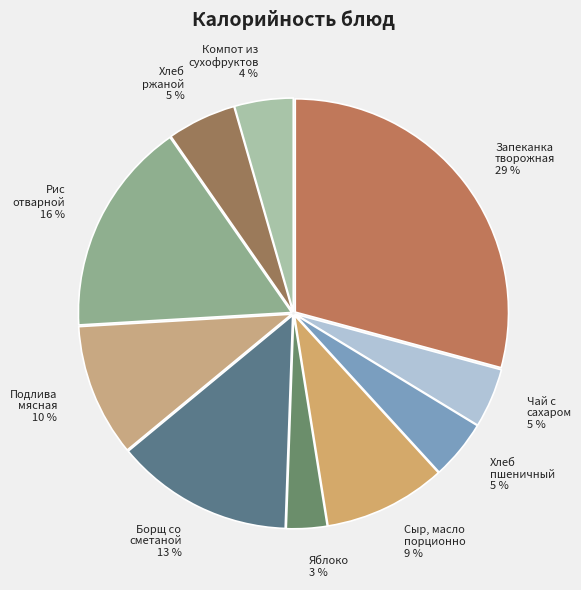

Is it true that Запеканка творожная is 29% of the pie?

True